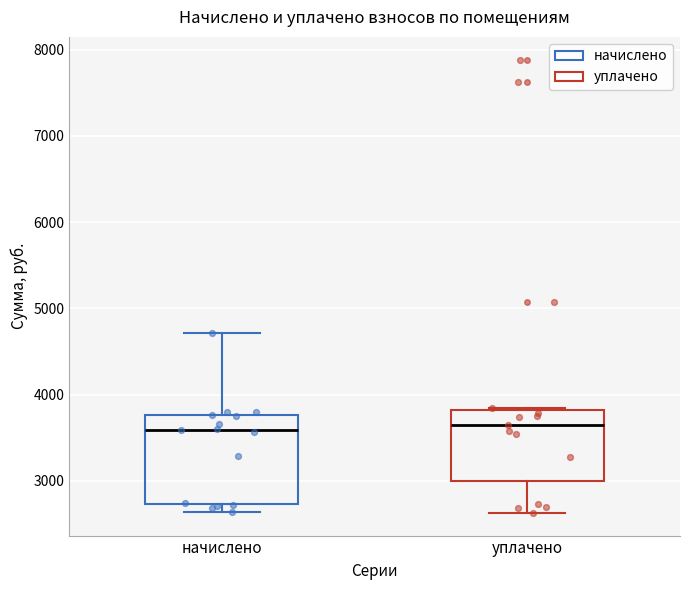

Reading left to right, transcribe this box plot: for each box, give where its median line is, the range the box spans, and where its two whiskers end, as read against the y-axis. The values are not printed on the chart, so give them approximately, as read against the axis.

начислено: median 3600, box 2700 to 3800, whiskers 2600 to 4700
уплачено: median 3600, box 3000 to 3800, whiskers 2600 to 3800 (just above the box's upper edge)